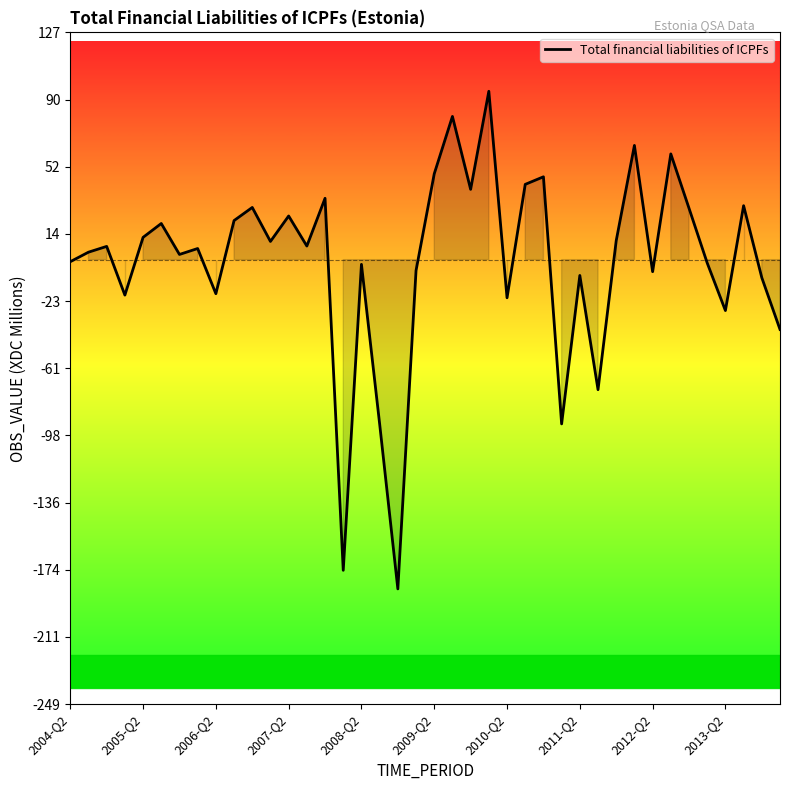

What is the minimum value shown in the chart?

-184.3